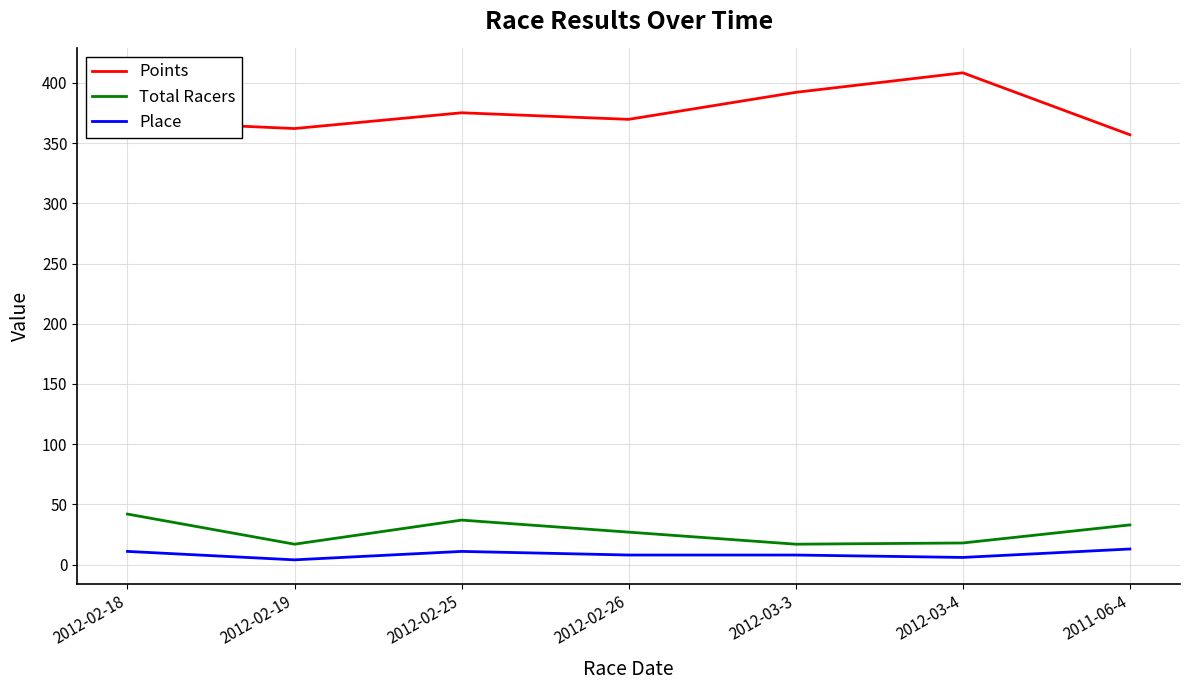

What is the greatest value displayed?

408.4